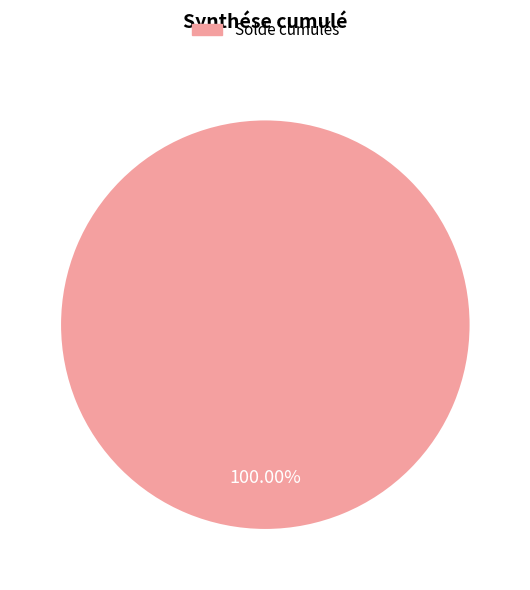

Which category accounts for the majority?

Solde cumulés